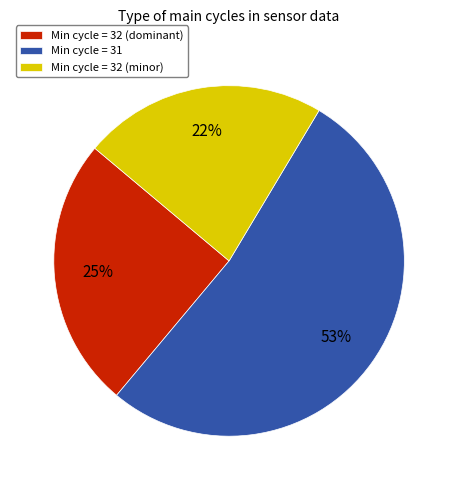

Rank the categories by value from highest to lowest.

Min cycle = 31, Min cycle = 32 (dominant), Min cycle = 32 (minor)